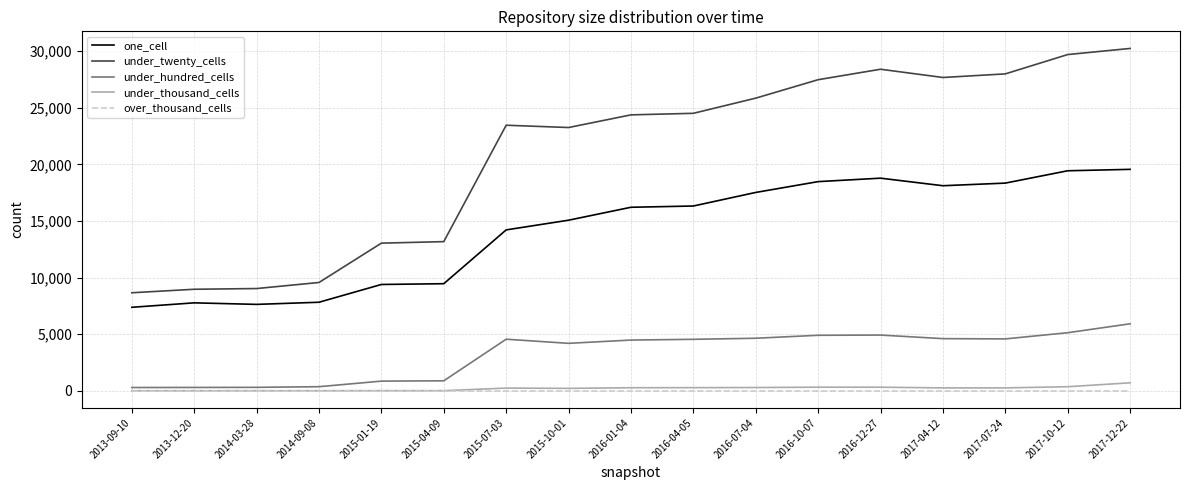

How many categories are shown in the chart?

17